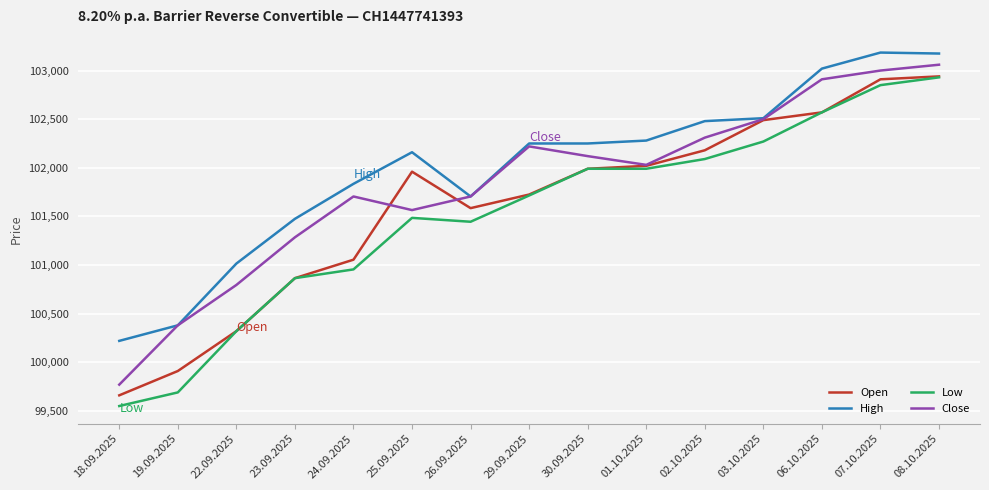

What is the difference between the maximum and second lowest values in the Close series?

2680